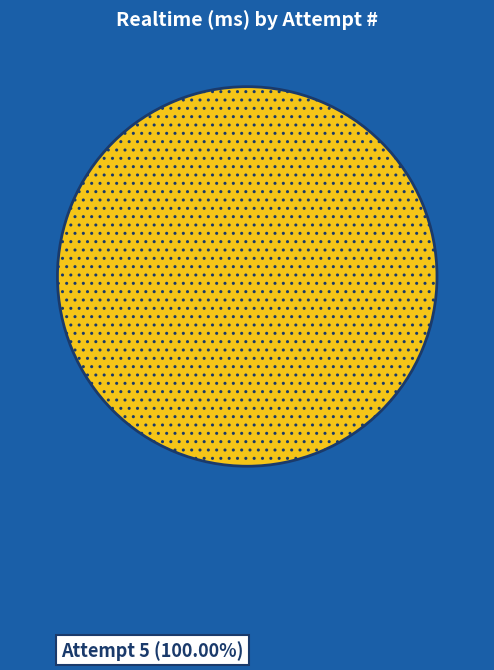

Rank the categories by value from highest to lowest.

Attempt 5